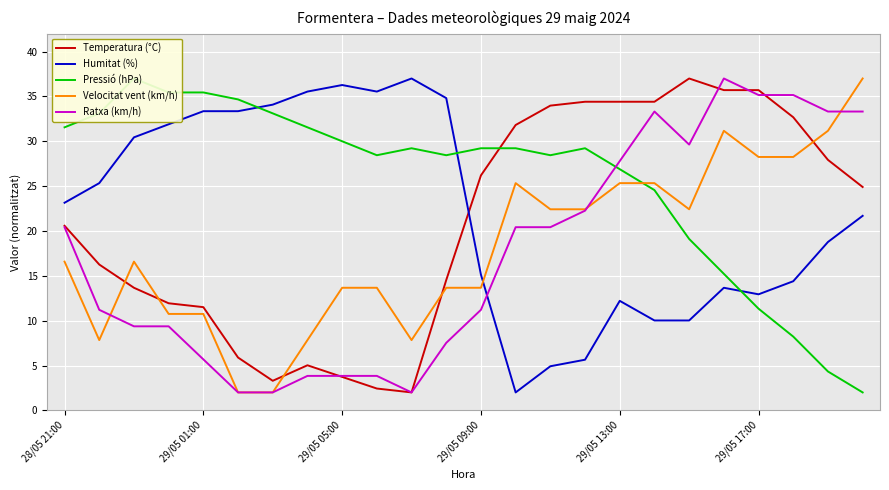

Where is the first local maximum for Ratxa (km/h)?

17